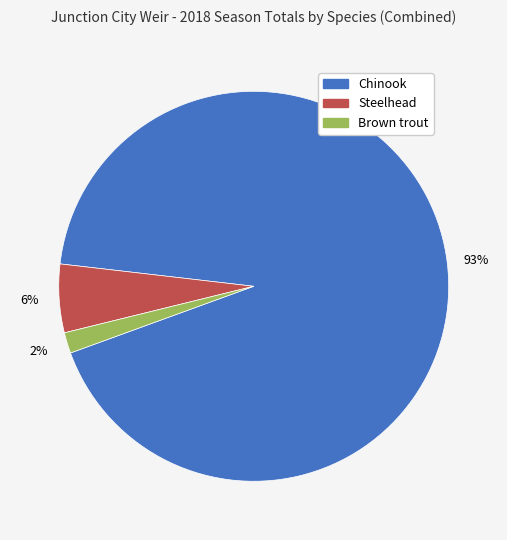

Rank the categories by value from lowest to highest.

Brown trout, Steelhead, Chinook